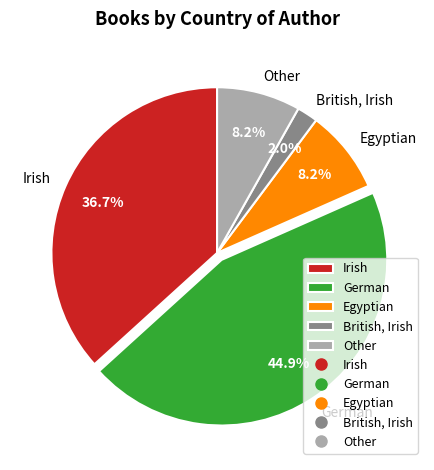

What percentage do German and Irish together represent?

81.6%